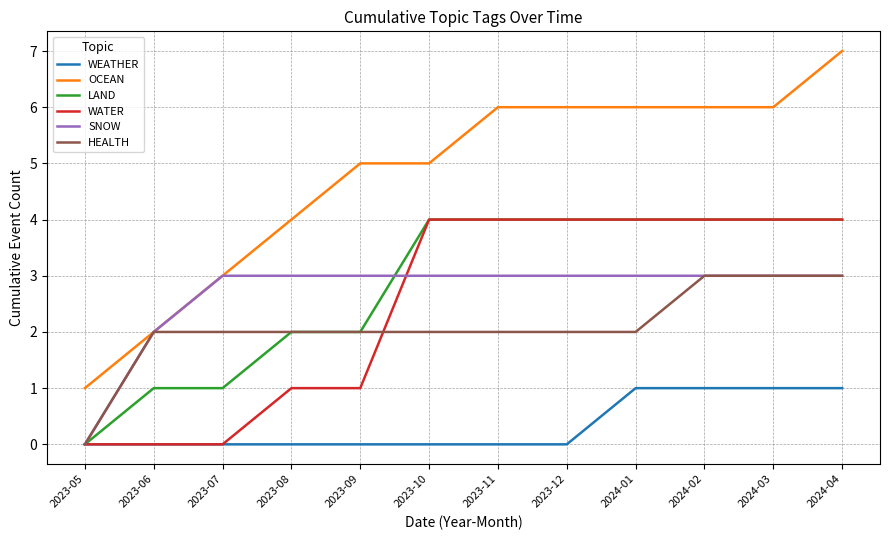

Which series has the largest total across all categories?

OCEAN